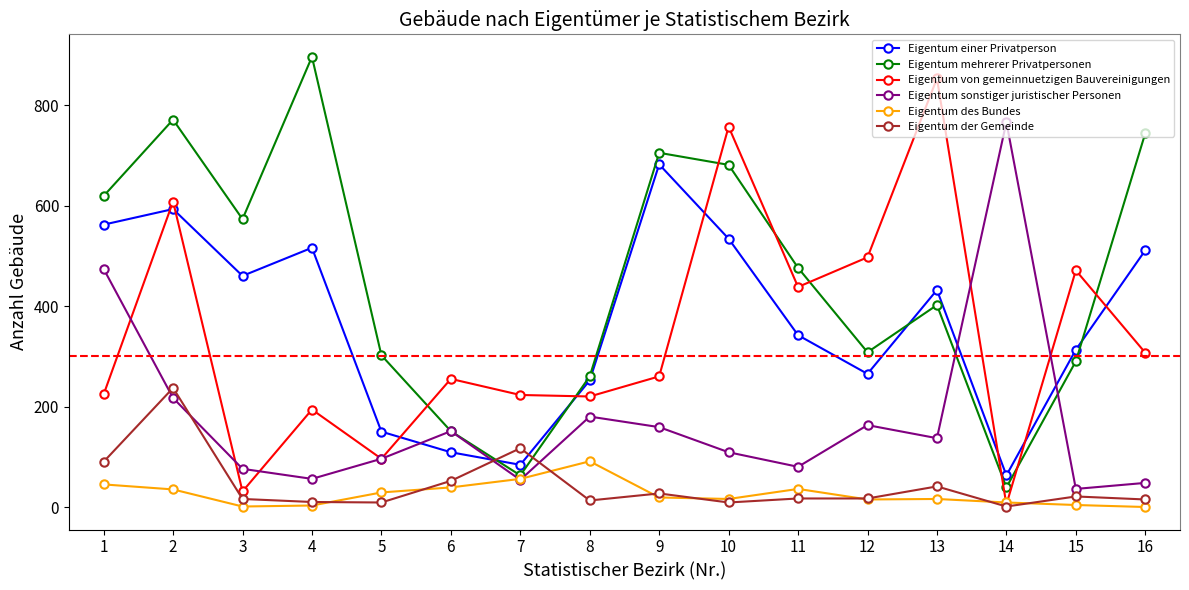

What is the highest value of the Eigentum sonstiger juristischer Personen series?

766